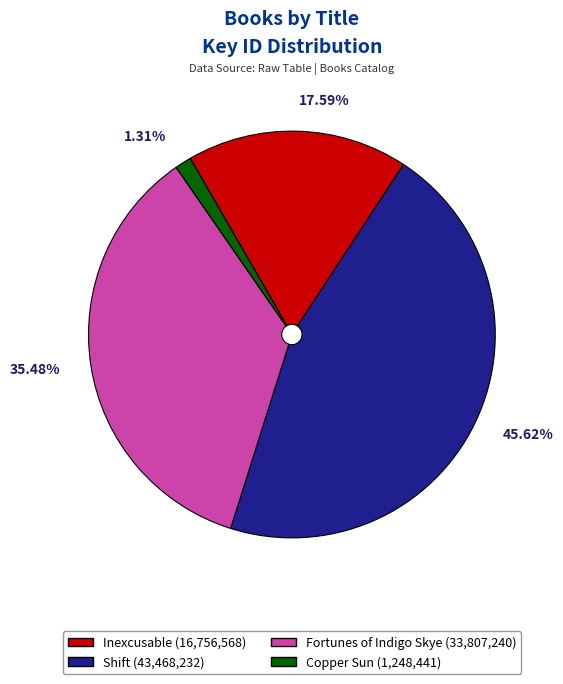

Is there any slice that represents more than half of the pie?

No